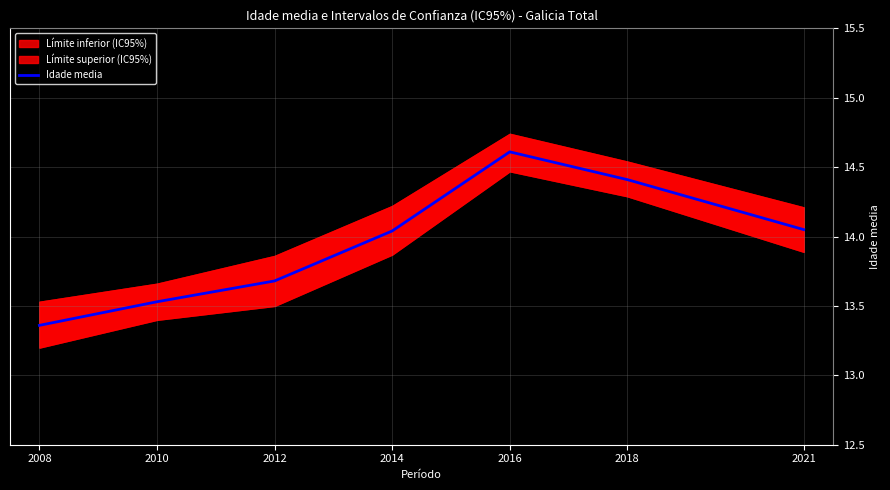

List the labels in order of value, smallest first.

2008, 2010, 2012, 2014, 2021, 2018, 2016